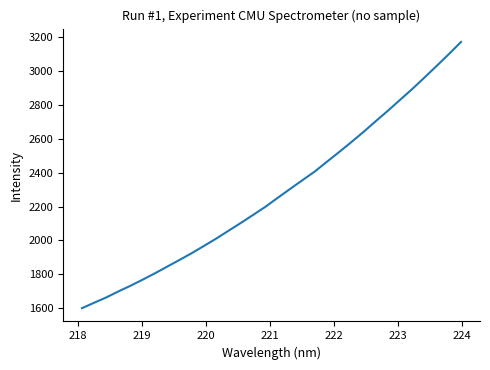

What is the minimum value shown in the chart?

1599.8